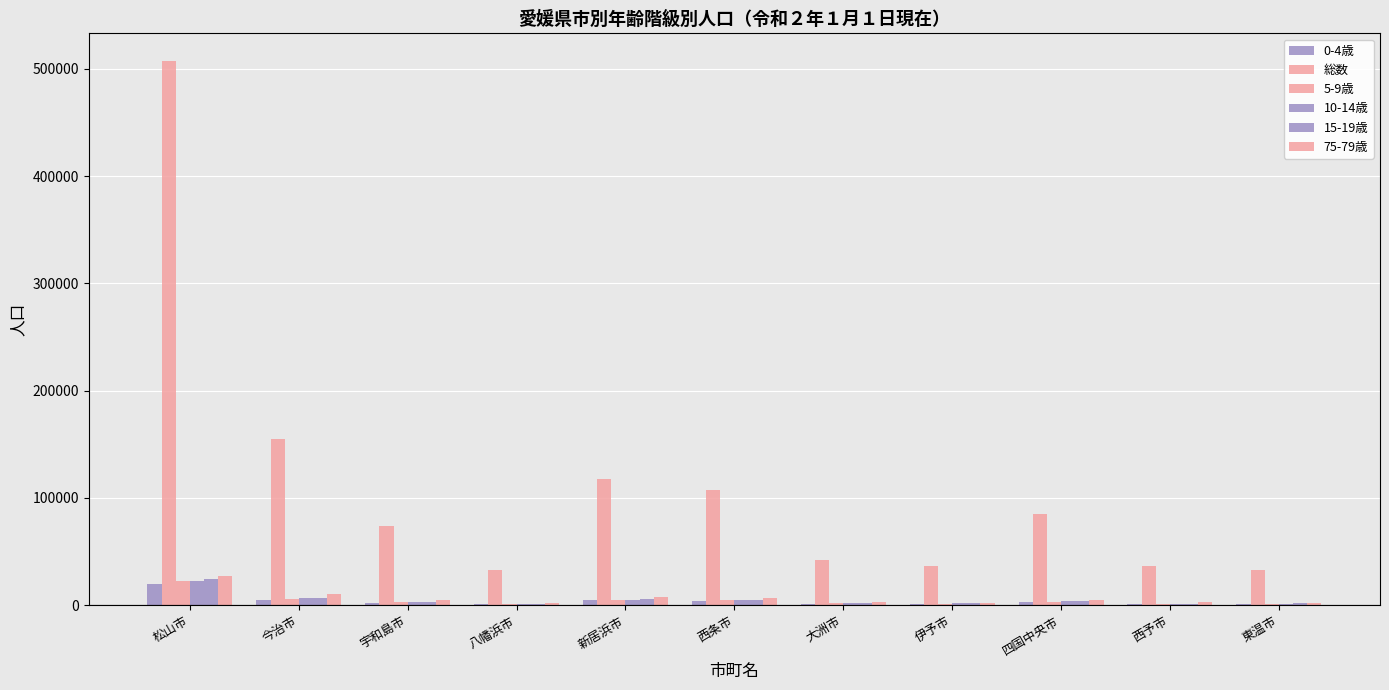

How many groups of bars are there?

11